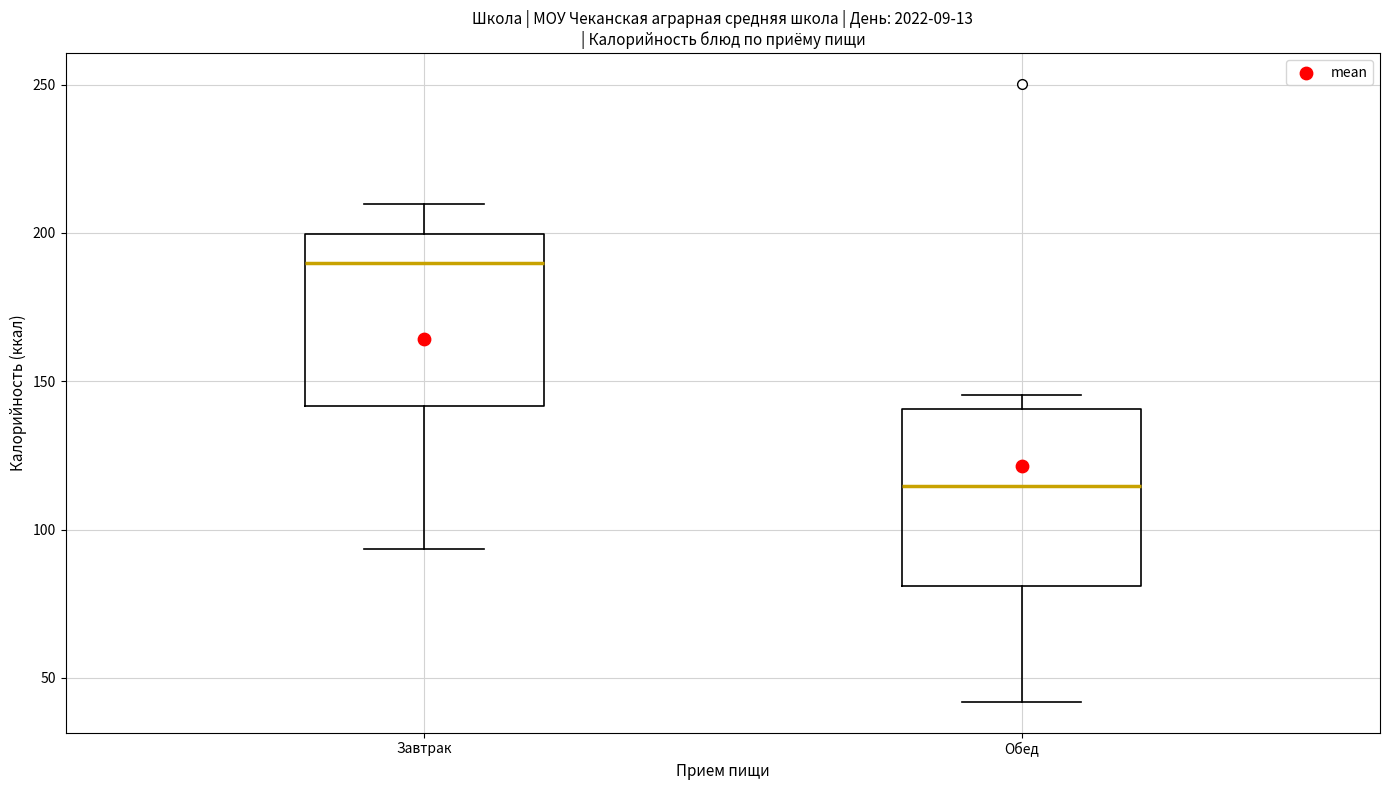

Which box's median line is the lowest?

Обед